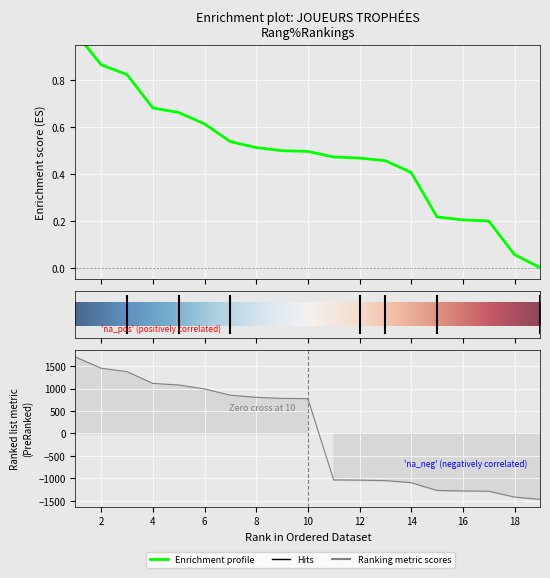

Is the value of Contribution at 11 greater than the value of Trophées at 2?

No